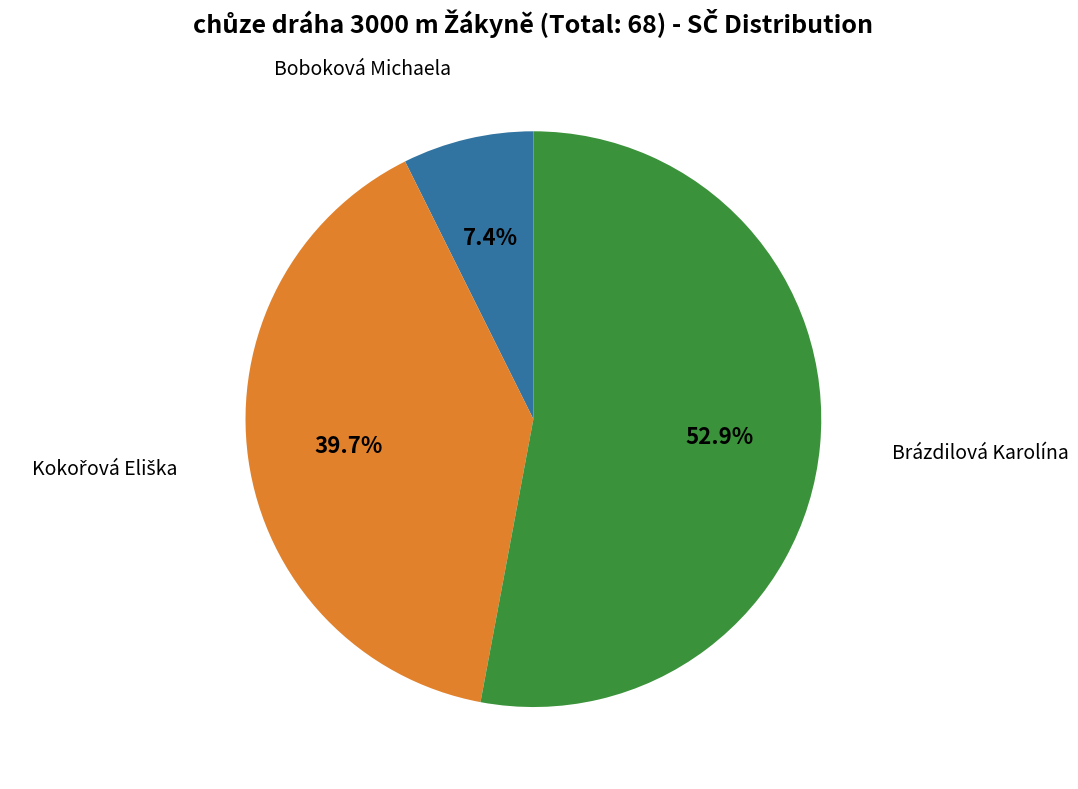

Is there any slice that represents more than half of the pie?

Yes